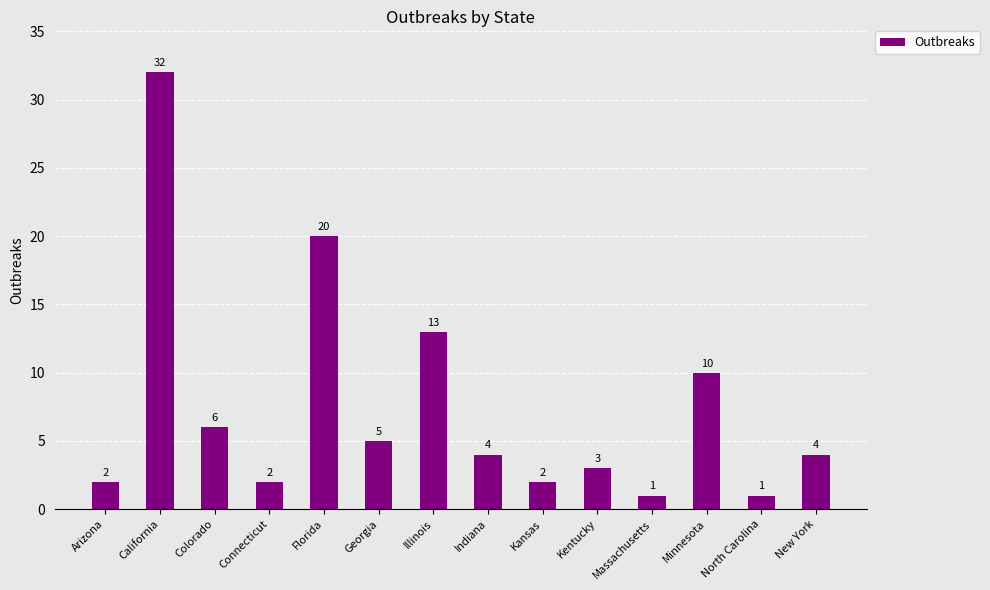

Is it true that the value at Georgia is 5?

True